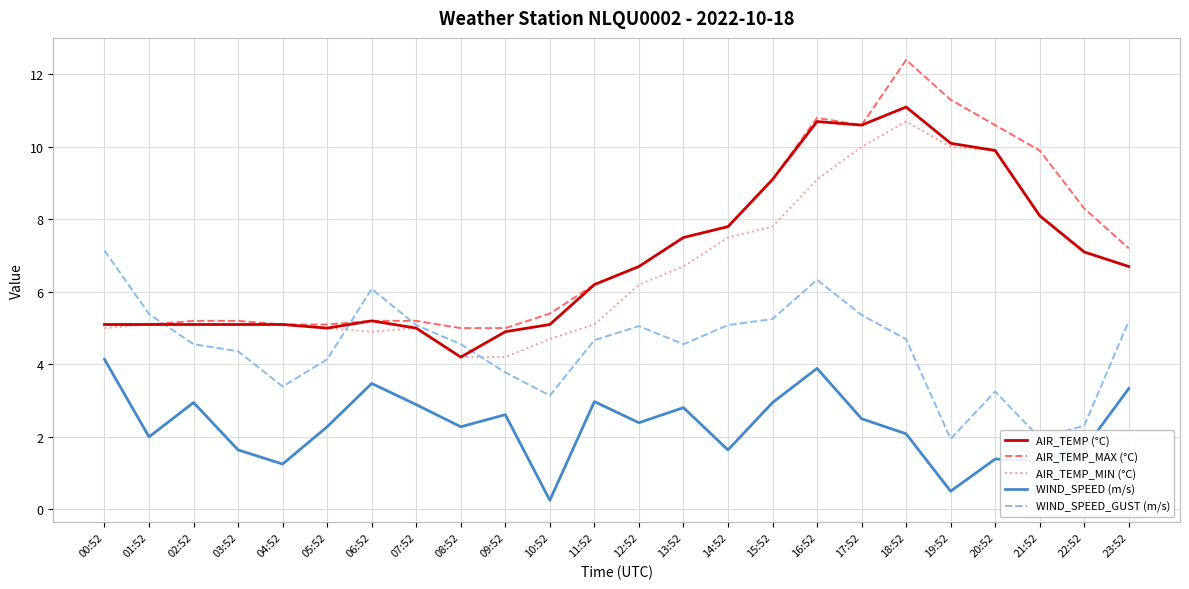

Which series has the largest range (max minus min)?

AIR_TEMP_MAX (°C)